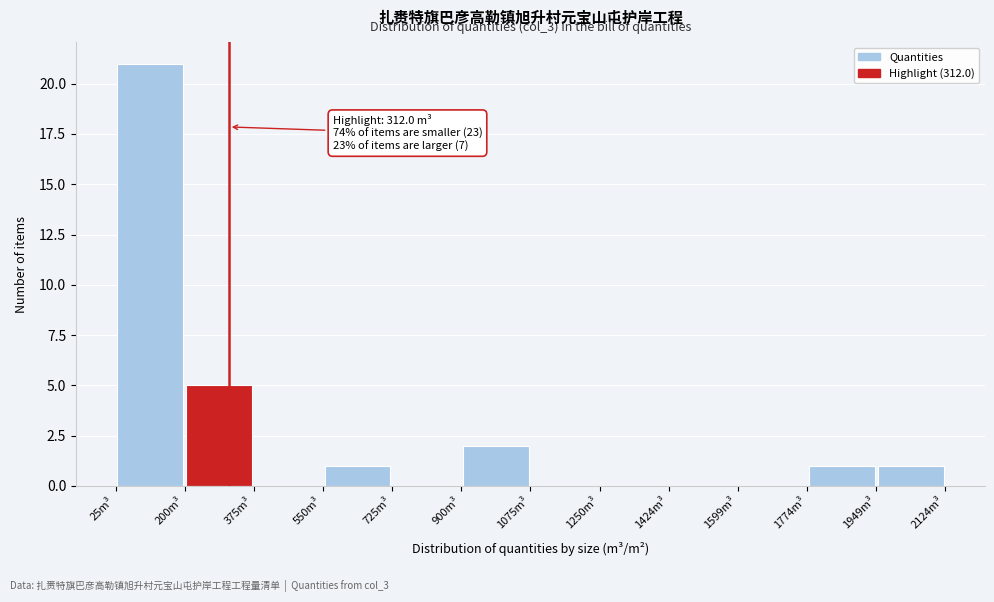

Which range on the x-axis has the tallest bar?

20 to 200